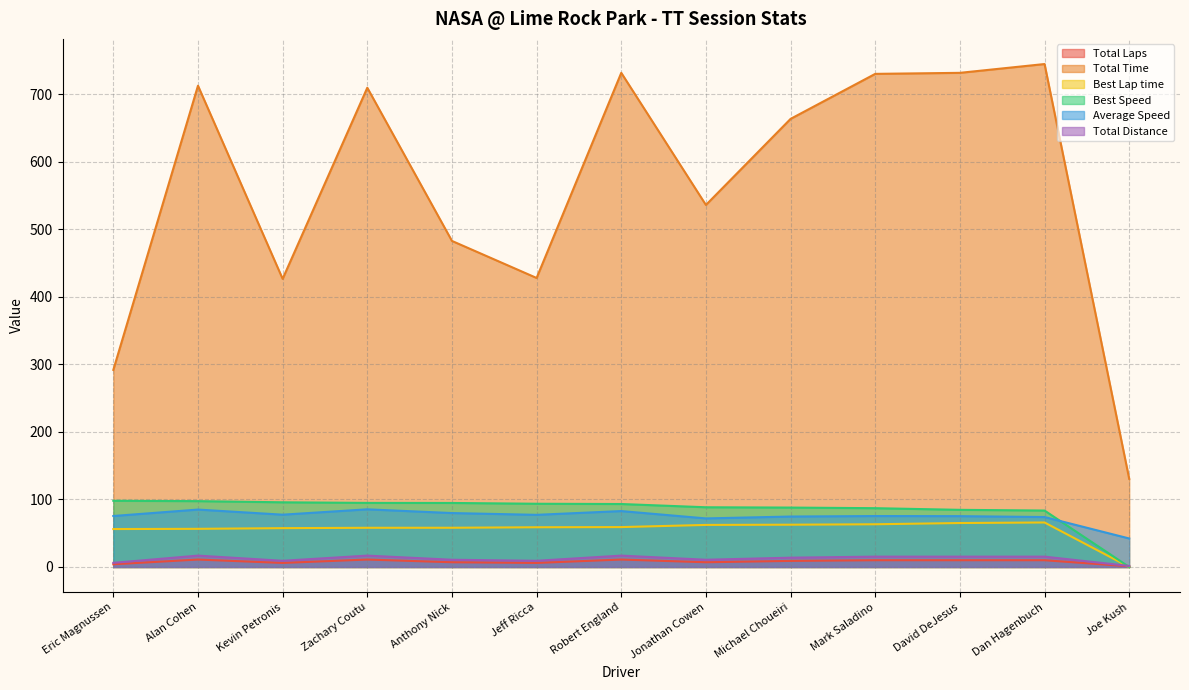

What is the difference between the second highest and second lowest values in the Total Time series?

439.9